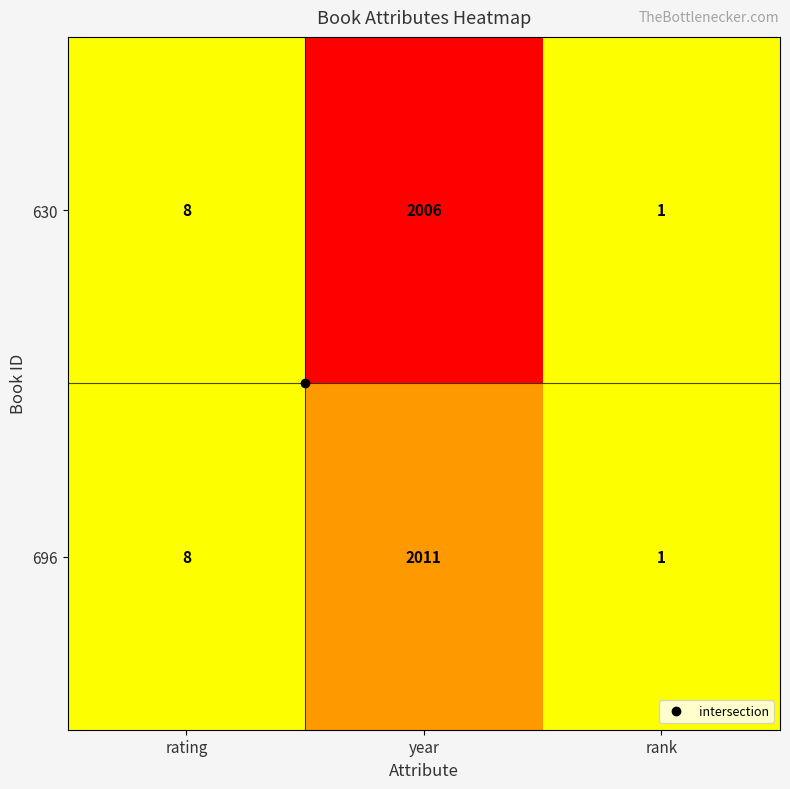

What is the difference between the maximum and minimum values in the 630 series?

2005